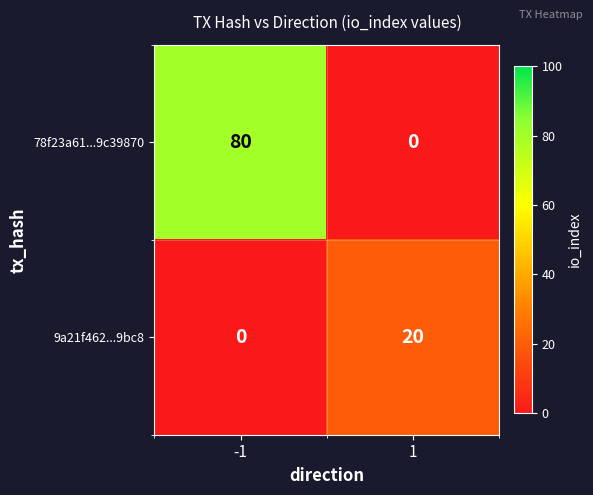

How many values in 9a21f462...9bc8 are above zero?

1